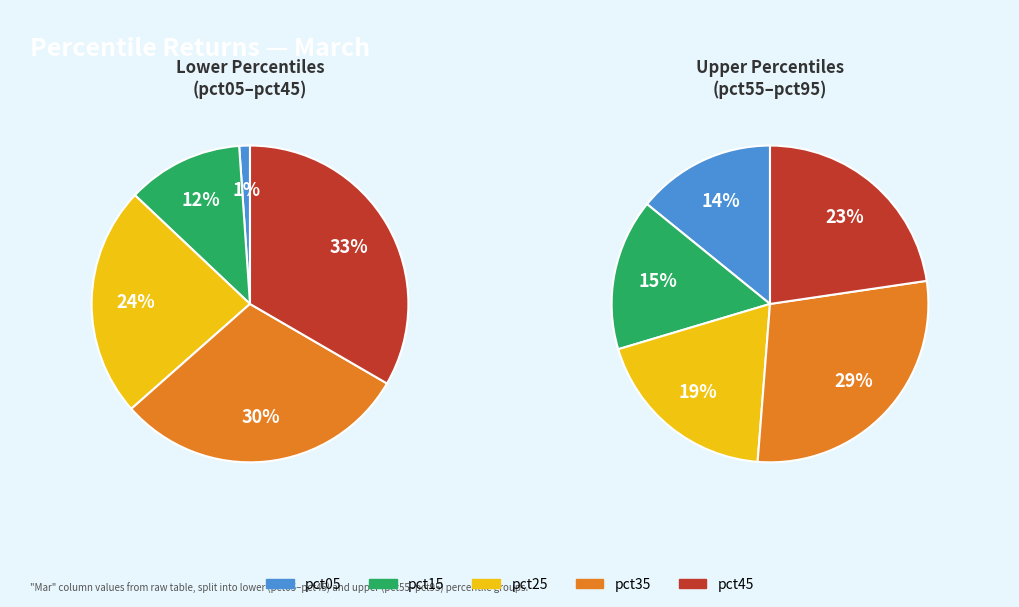

What is the smallest slice in the pie chart?

pct05